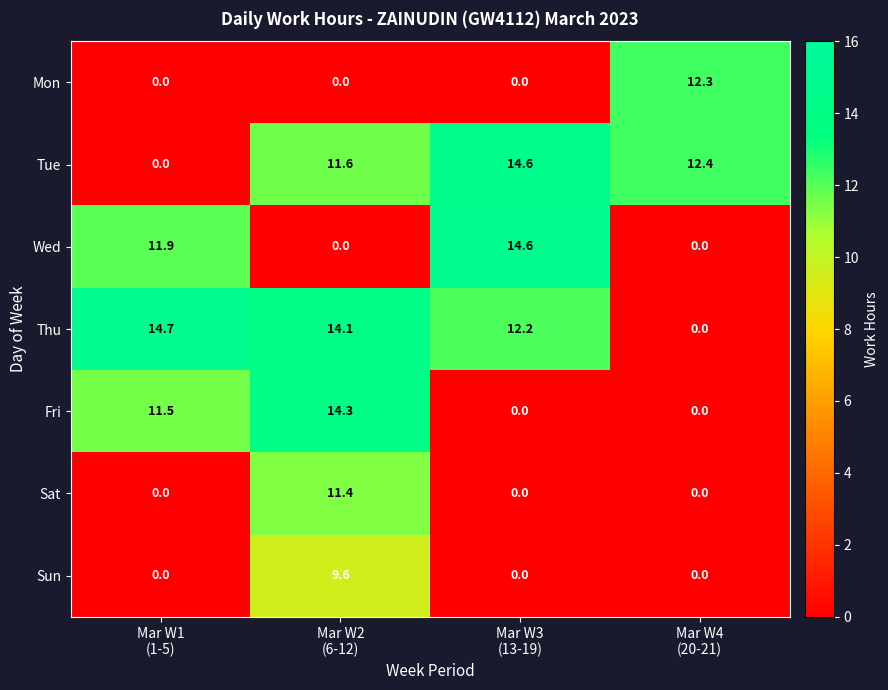

Between Mar W1
(1-5) and Mar W4
(20-21), which series saw the biggest shift?

Thu